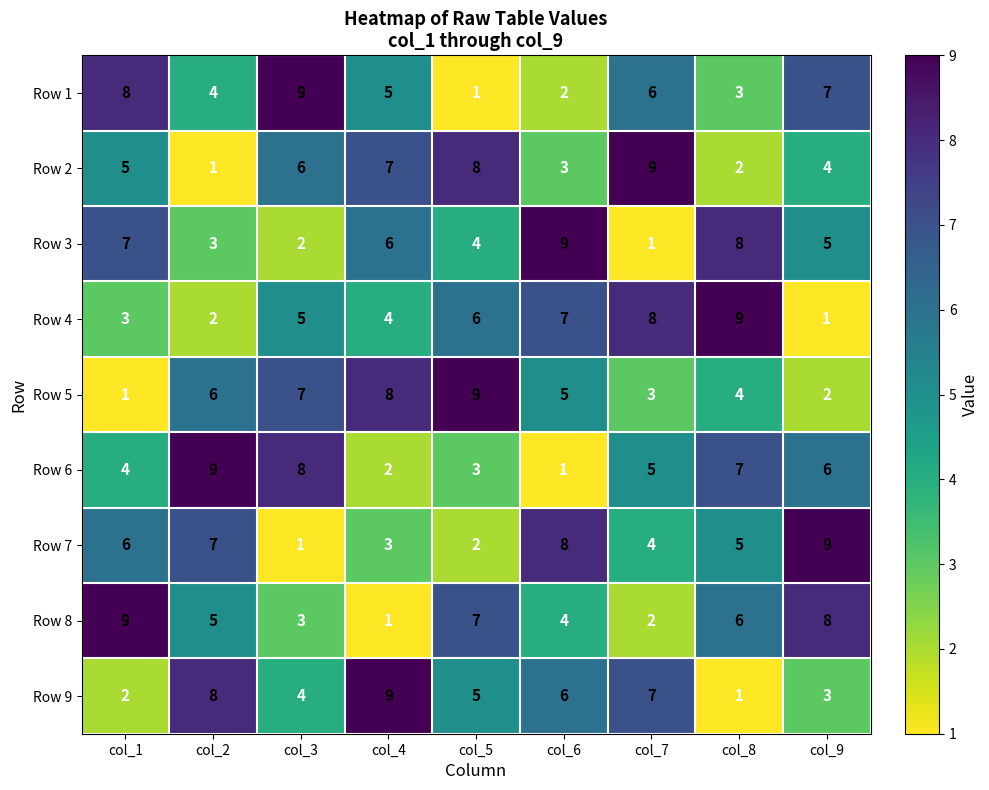

Between col_2 and col_9, which series saw the biggest shift?

Row 9